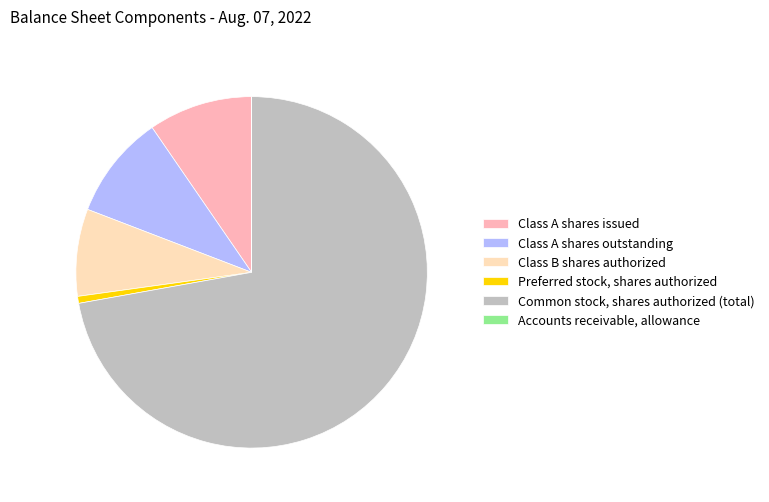

What is the majority slice?

Common stock, shares authorized (total)